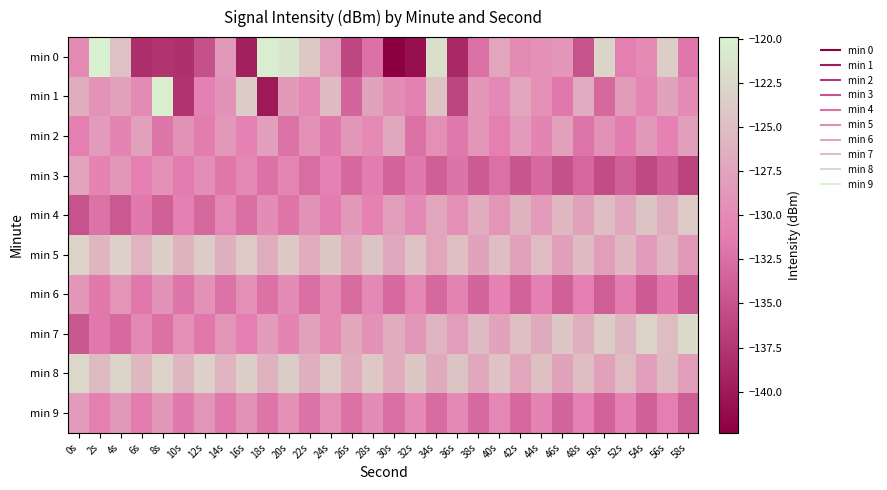

Reading left to right, what are all the values shown in this chart?

min 0: 0s=-129.9	2s=-119.9	4s=-124.7	6s=-138.2	8s=-137.6	10s=-138.0	12s=-135.1	14s=-128.7	16s=-139.5	18s=-120.4	20s=-121.2	22s=-123.9	24s=-128.2	26s=-136.1	28s=-132.4	30s=-142.3	32s=-140.9	34s=-121.9	36s=-138.7	38s=-132.5	40s=-127.3	42s=-129.9	44s=-129.3	46s=-128.9	48s=-135.0	50s=-122.8	52s=-131.2	54s=-130.0	56s=-123.5	58s=-131.8
min 1: 0s=-126.6	2s=-129.1	4s=-127.8	6s=-129.9	8s=-120.4	10s=-137.6	12s=-131.0	14s=-129.3	16s=-123.6	18s=-140.1	20s=-128.5	22s=-130.2	24s=-125.3	26s=-133.4	28s=-127.6	30s=-129.8	32s=-131.0	34s=-124.5	36s=-136.2	38s=-128.9	40s=-130.1	42s=-127.4	44s=-129.6	46s=-131.8	48s=-126.9	50s=-133.1	52s=-128.3	54s=-130.5	56s=-127.7	58s=-129.9
min 2: 0s=-131.2	2s=-128.4	4s=-130.6	6s=-127.8	8s=-132.0	10s=-129.2	12s=-131.4	14s=-128.6	16s=-130.8	18s=-128.0	20s=-132.2	22s=-129.4	24s=-131.6	26s=-128.8	28s=-130.0	30s=-127.2	32s=-132.4	34s=-129.6	36s=-131.8	38s=-129.0	40s=-131.2	42s=-128.4	44s=-130.6	46s=-127.8	48s=-132.0	50s=-129.2	52s=-131.4	54s=-128.6	56s=-130.8	58s=-128.0
min 3: 0s=-127.5	2s=-130.7	4s=-128.9	6s=-131.1	8s=-129.3	10s=-131.5	12s=-129.7	14s=-131.9	16s=-130.1	18s=-132.3	20s=-130.5	22s=-132.7	24s=-130.9	26s=-133.1	28s=-131.3	30s=-133.5	32s=-131.7	34s=-133.9	36s=-132.1	38s=-134.3	40s=-132.5	42s=-134.7	44s=-132.9	46s=-135.1	48s=-133.3	50s=-135.5	52s=-133.7	54s=-135.9	56s=-134.1	58s=-136.3
min 4: 0s=-135.0	2s=-132.2	4s=-134.4	6s=-131.6	8s=-133.8	10s=-131.0	12s=-133.2	14s=-130.4	16s=-132.6	18s=-129.8	20s=-132.0	22s=-129.2	24s=-131.4	26s=-128.6	28s=-130.8	30s=-128.0	32s=-130.2	34s=-127.4	36s=-129.6	38s=-126.8	40s=-129.0	42s=-126.2	44s=-128.4	46s=-125.6	48s=-127.8	50s=-125.0	52s=-127.2	54s=-124.4	56s=-126.6	58s=-123.8
min 5: 0s=-123.0	2s=-125.8	4s=-123.2	6s=-126.0	8s=-123.4	10s=-126.2	12s=-123.6	14s=-126.4	16s=-123.8	18s=-126.6	20s=-124.0	22s=-126.8	24s=-124.2	26s=-127.0	28s=-124.4	30s=-127.2	32s=-124.6	34s=-127.4	36s=-124.8	38s=-127.6	40s=-125.0	42s=-127.8	44s=-125.2	46s=-128.0	48s=-125.4	50s=-128.2	52s=-125.6	54s=-128.4	56s=-125.8	58s=-128.6
min 6: 0s=-128.8	2s=-131.6	4s=-129.0	6s=-131.8	8s=-129.2	10s=-132.0	12s=-129.4	14s=-132.2	16s=-129.6	18s=-132.4	20s=-129.8	22s=-132.6	24s=-130.0	26s=-132.8	28s=-130.2	30s=-133.0	32s=-130.4	34s=-133.2	36s=-130.6	38s=-133.4	40s=-130.8	42s=-133.6	44s=-131.0	46s=-133.8	48s=-131.2	50s=-134.0	52s=-131.4	54s=-134.2	56s=-131.6	58s=-134.4
min 7: 0s=-134.6	2s=-131.8	4s=-133.0	6s=-130.2	8s=-132.4	10s=-129.6	12s=-131.8	14s=-129.0	16s=-131.2	18s=-128.4	20s=-130.6	22s=-127.8	24s=-130.0	26s=-127.2	28s=-129.4	30s=-126.6	32s=-128.8	34s=-126.0	36s=-128.2	38s=-125.4	40s=-127.6	42s=-124.8	44s=-127.0	46s=-124.2	48s=-126.4	50s=-123.6	52s=-125.8	54s=-123.0	56s=-125.2	58s=-122.4
min 8: 0s=-122.6	2s=-125.4	4s=-122.8	6s=-125.6	8s=-123.0	10s=-125.8	12s=-123.2	14s=-126.0	16s=-123.4	18s=-126.2	20s=-123.6	22s=-126.4	24s=-123.8	26s=-126.6	28s=-124.0	30s=-126.8	32s=-124.2	34s=-127.0	36s=-124.4	38s=-127.2	40s=-124.6	42s=-127.4	44s=-124.8	46s=-127.6	48s=-125.0	50s=-127.8	52s=-125.2	54s=-128.0	56s=-125.4	58s=-128.2
min 9: 0s=-128.4	2s=-131.2	4s=-128.6	6s=-131.4	8s=-128.8	10s=-131.6	12s=-129.0	14s=-131.8	16s=-129.2	18s=-132.0	20s=-129.4	22s=-132.2	24s=-129.6	26s=-132.4	28s=-129.8	30s=-132.6	32s=-130.0	34s=-132.8	36s=-130.2	38s=-133.0	40s=-130.4	42s=-133.2	44s=-130.6	46s=-133.4	48s=-130.8	50s=-133.6	52s=-131.0	54s=-133.8	56s=-131.2	58s=-134.0